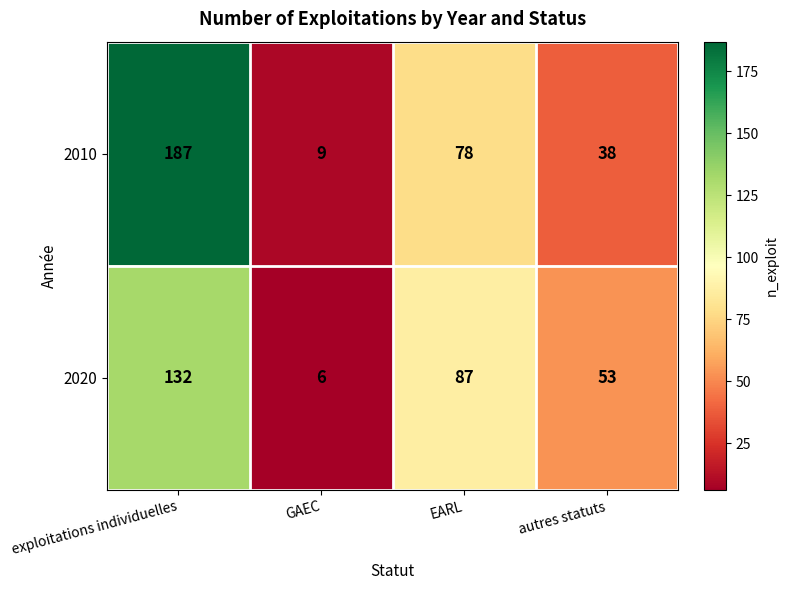

Rank the series by their average value, from highest to lowest.

2010, 2020